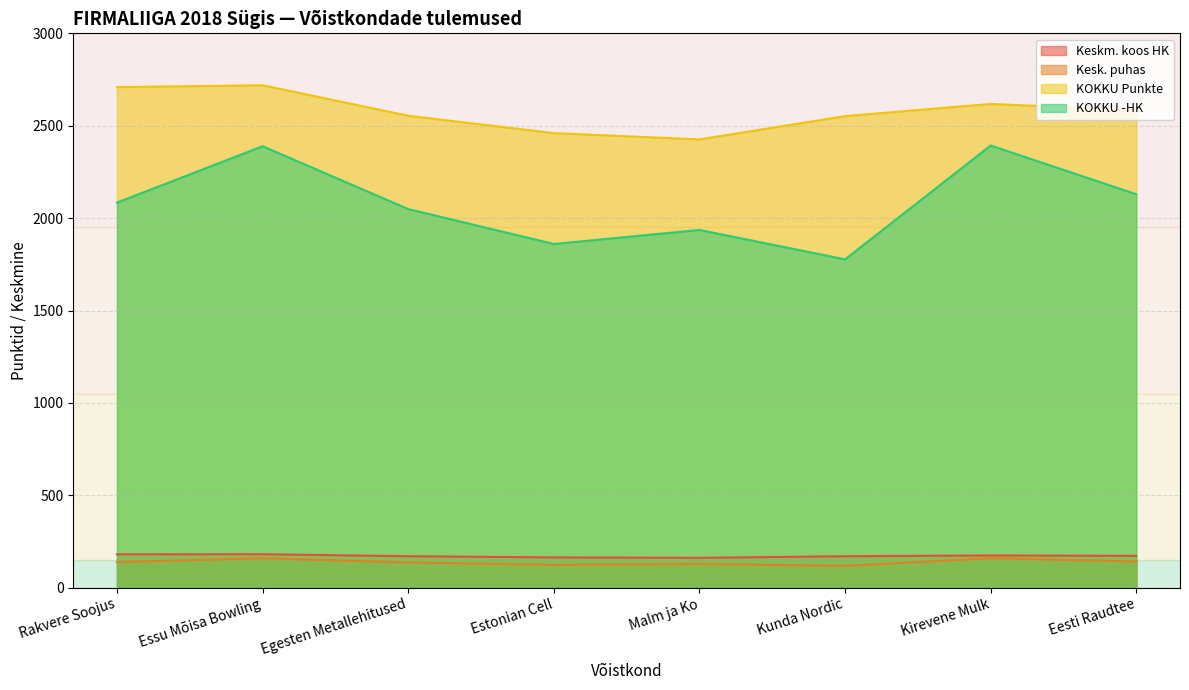

Is it true that KOKKU Punkte equals 2709.0 at Rakvere Soojus?

True